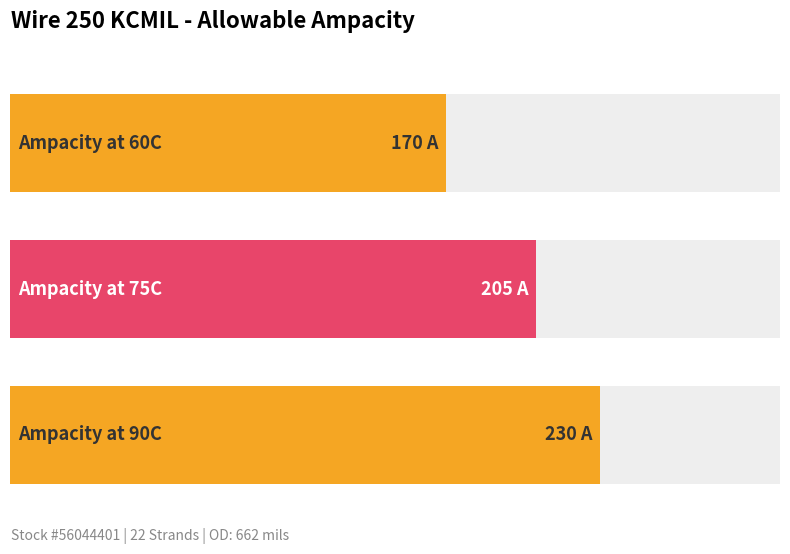

Does the chart contain any negative values?

No